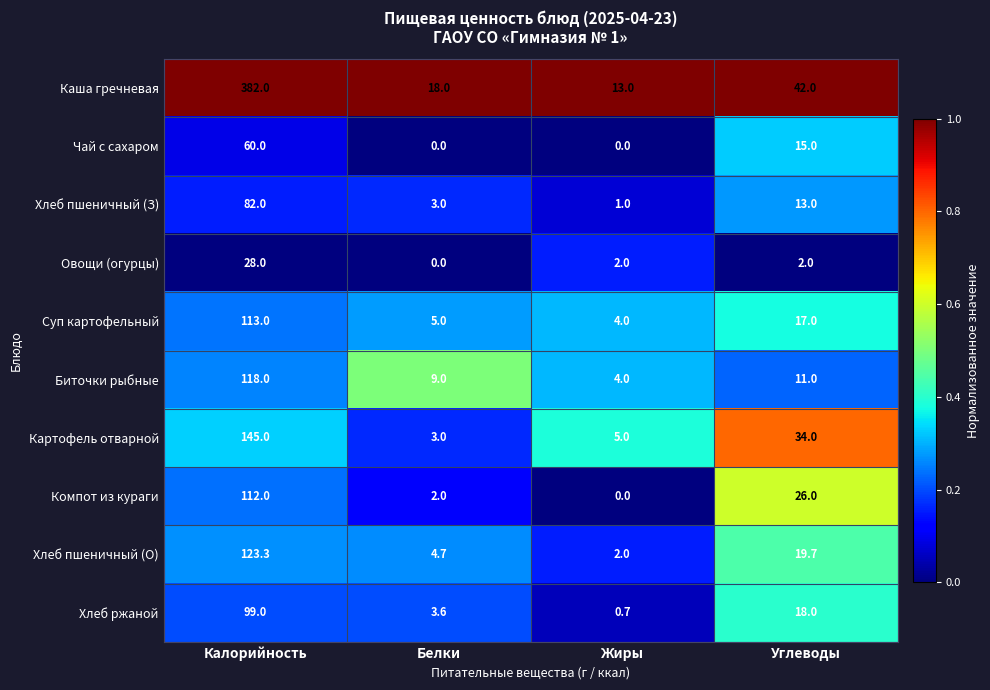

How many values in Чай с сахаром are above zero?

2